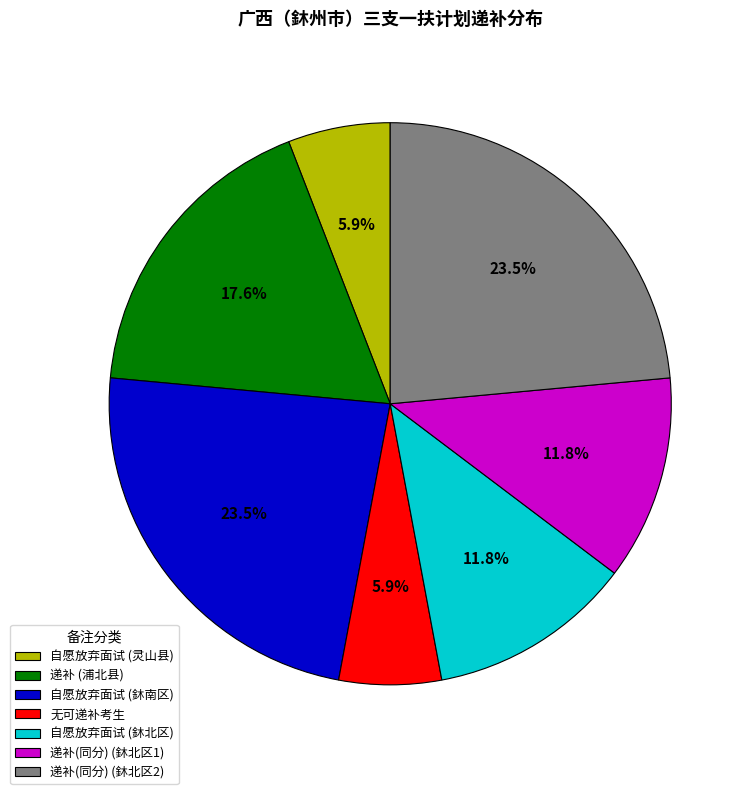

Is 自愿放弃面试 (灵山县) the majority of the pie?

No